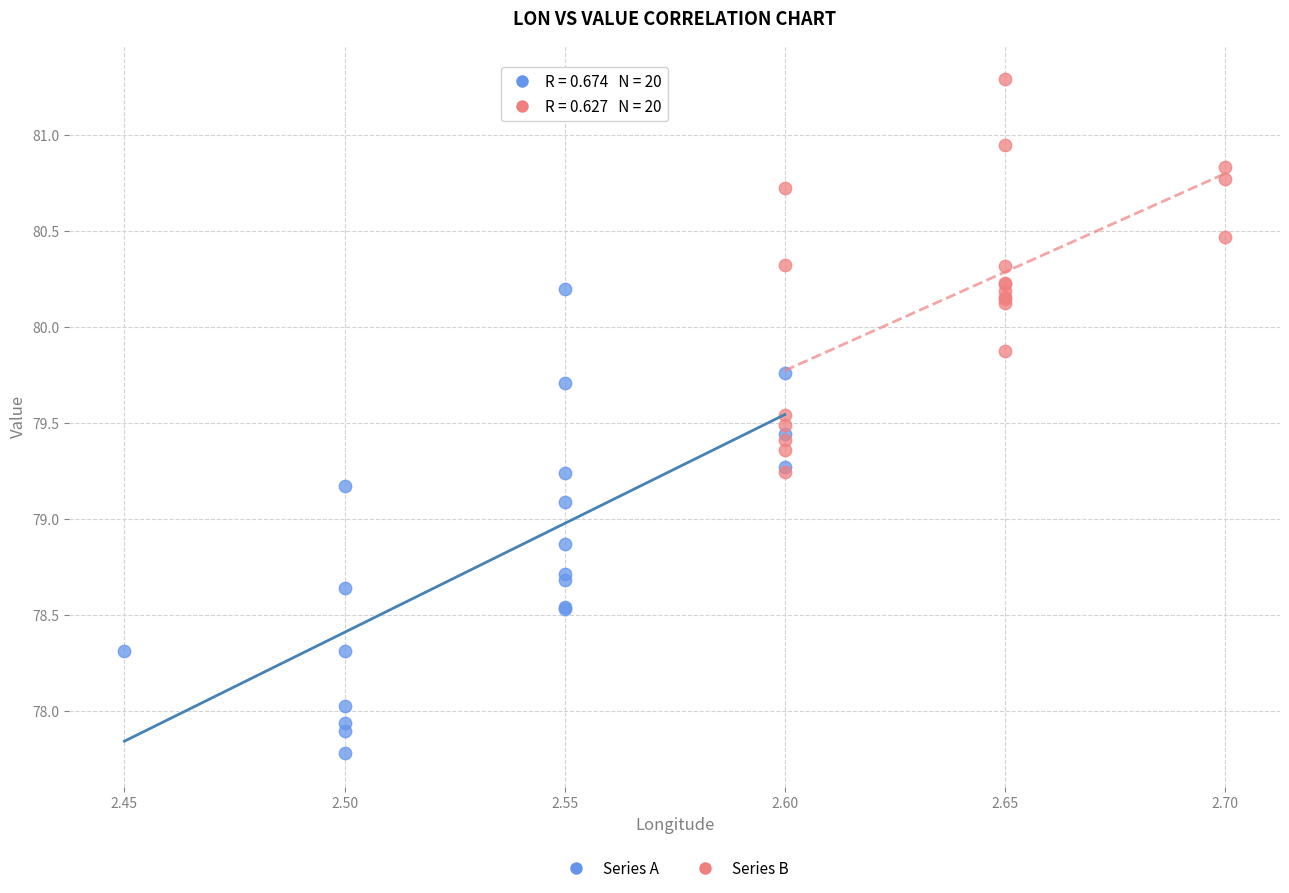

Which series reaches the maximum Y coordinate?

Series B